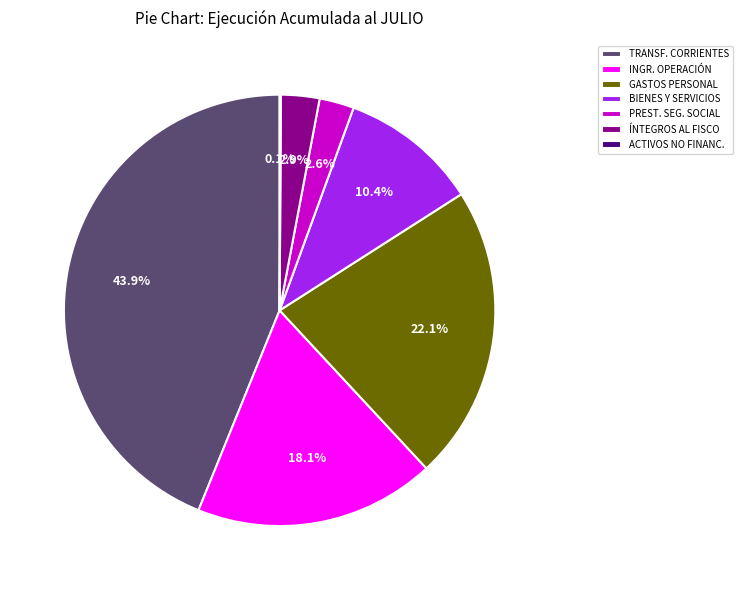

What is the ratio of the value at ÍNTEGROS AL FISCO to the value at BIENES Y SERVICIOS?

0.3